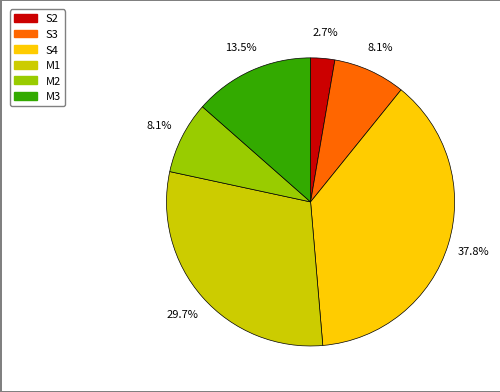

What is the smallest slice in the pie chart?

S2